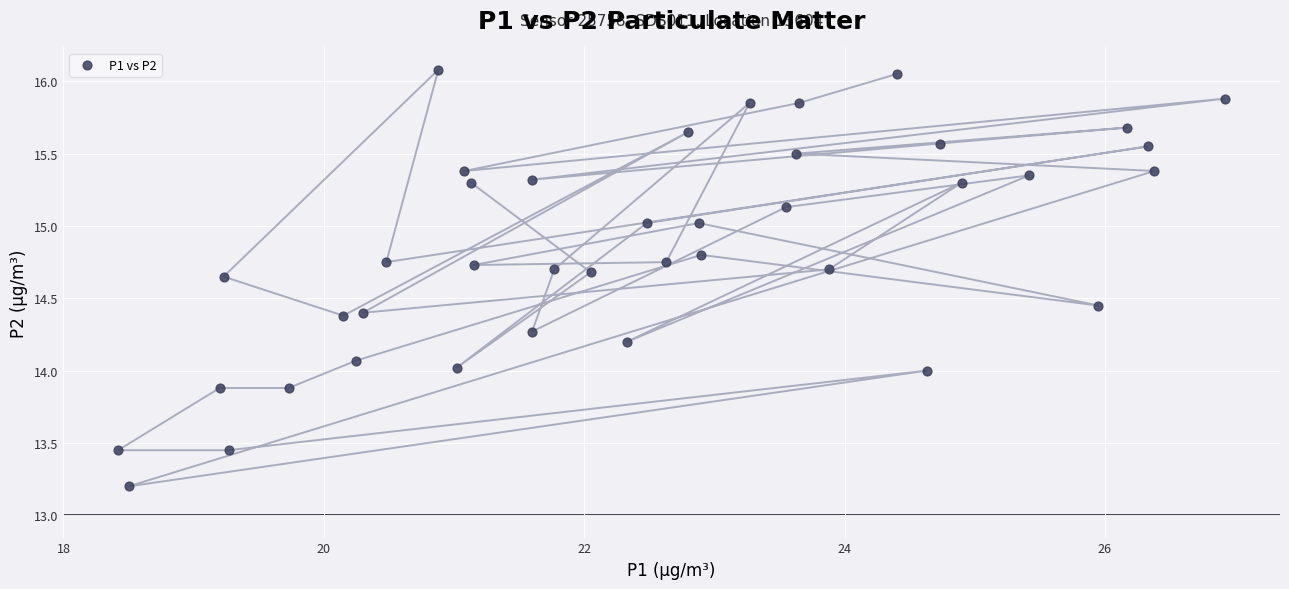

What is the range of X values (max minus min)?

8.5